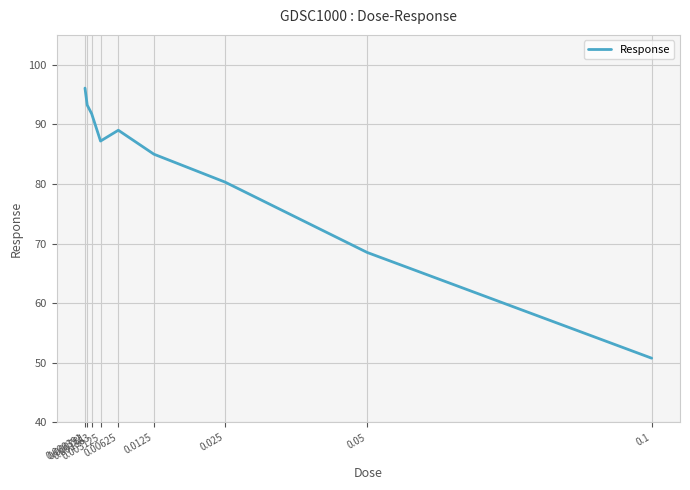

What is the average value?

82.4